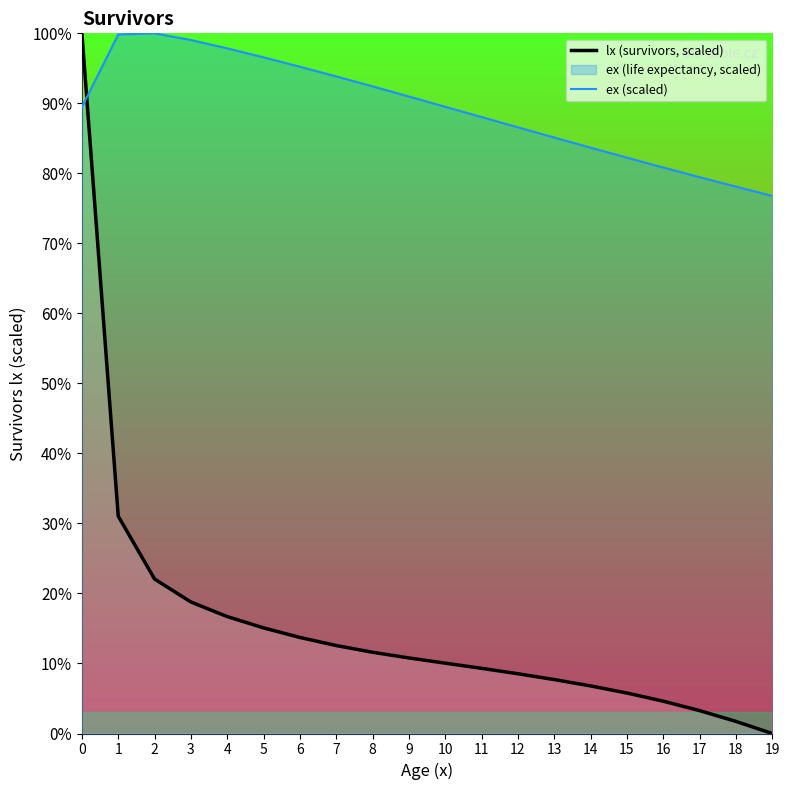

Count the number of data series in this chart.

2